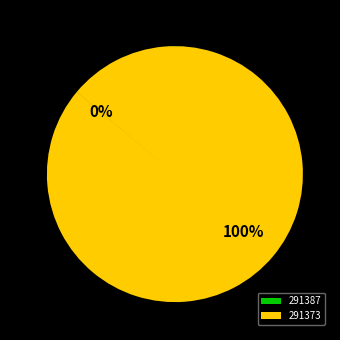

Which category has the biggest portion of the pie?

291373